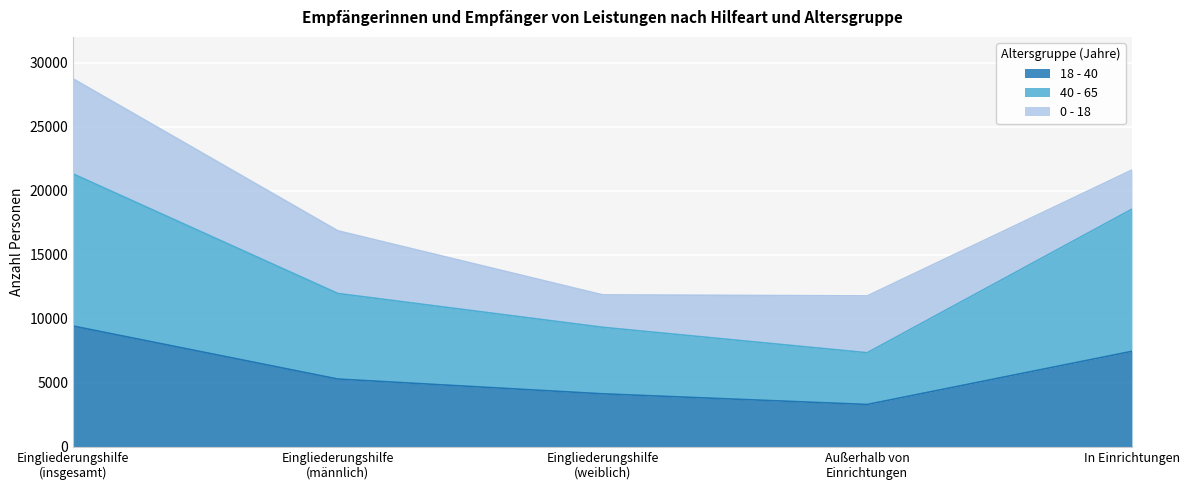

How many lines are shown in the chart?

3